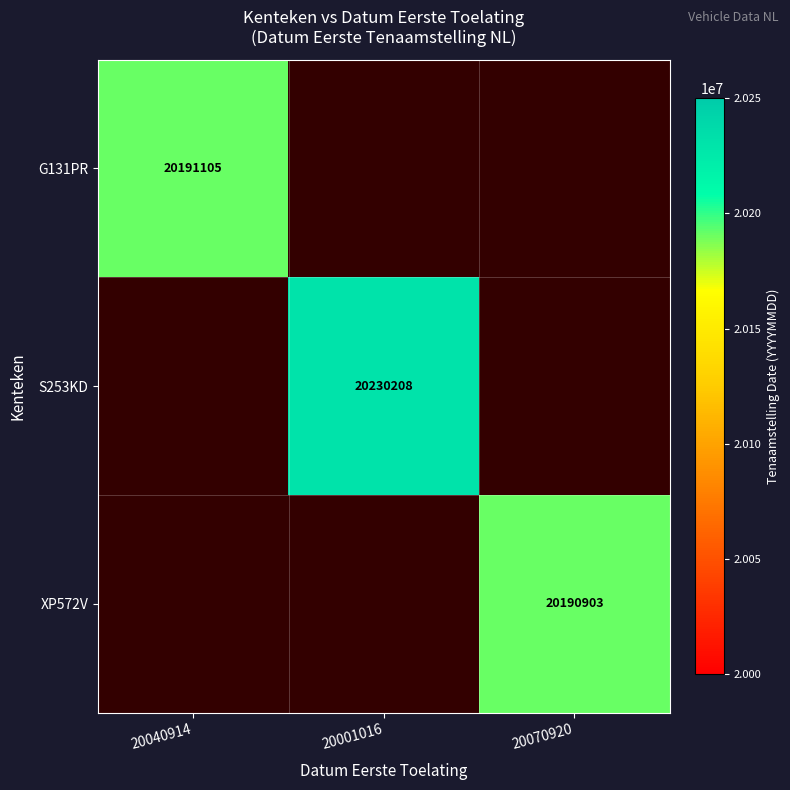

Which has a higher value, 20070920 or 20001016?

20001016